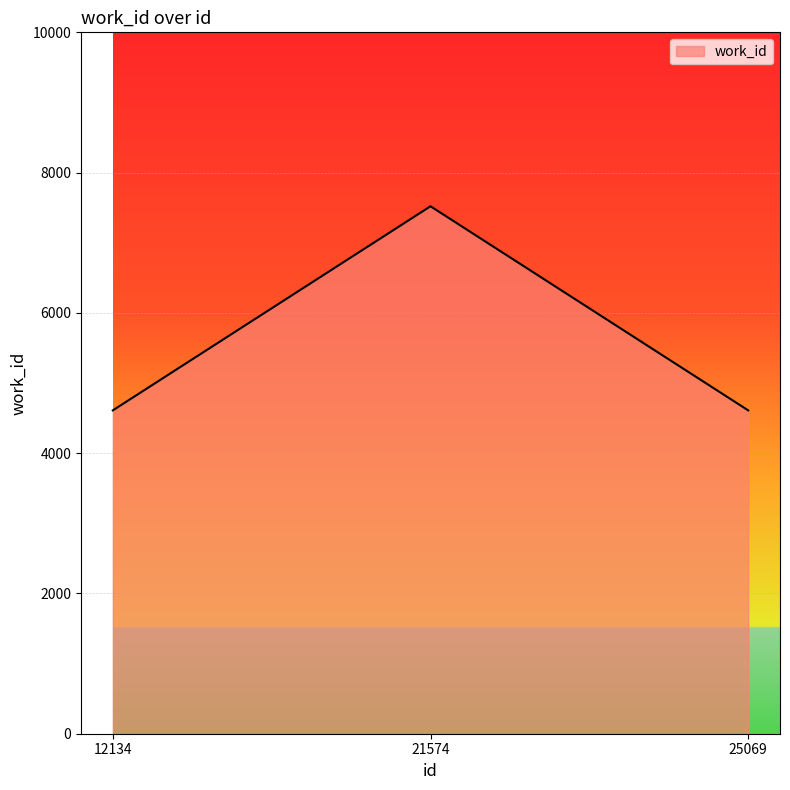

Which has a higher value, 21574 or 25069?

21574